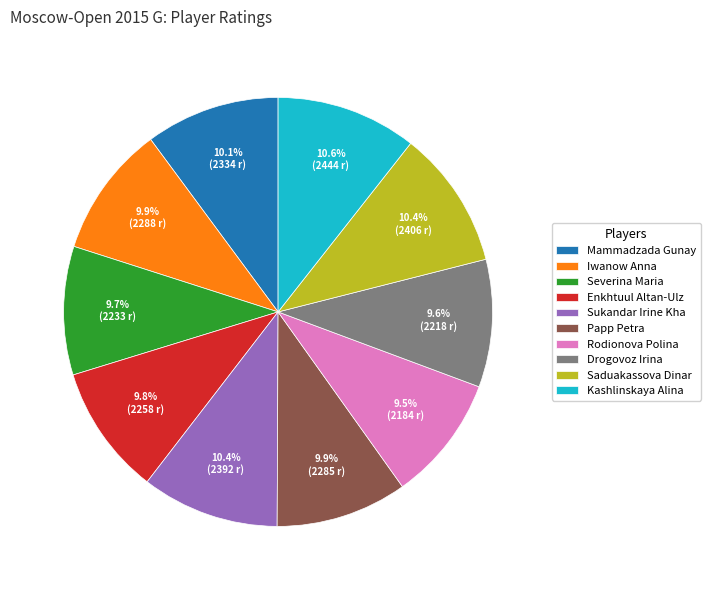

What percentage is the Papp Petra slice, to the nearest percent?

10%